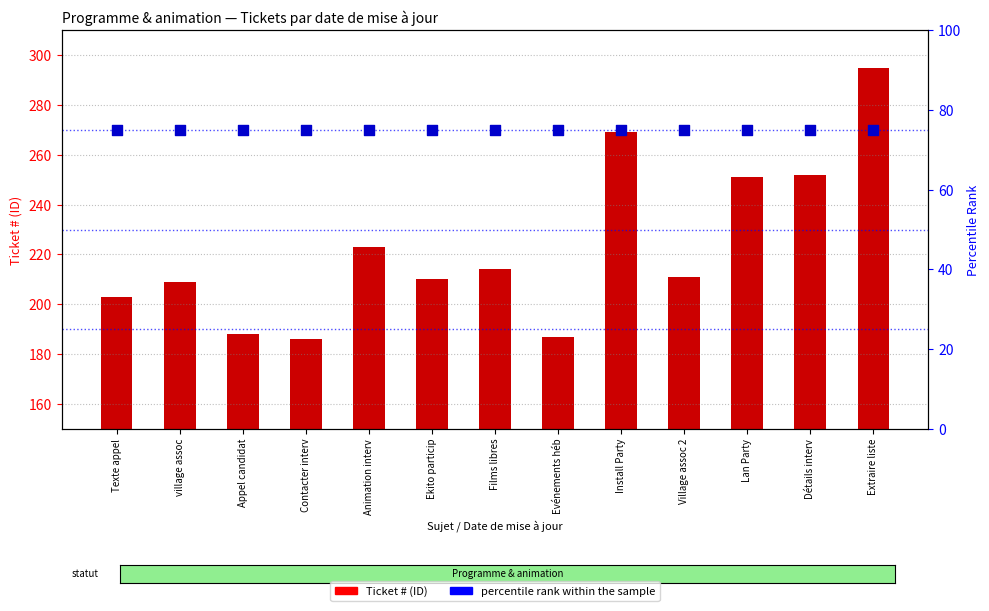

Which series has the widest spread of Y values?

Ticket #